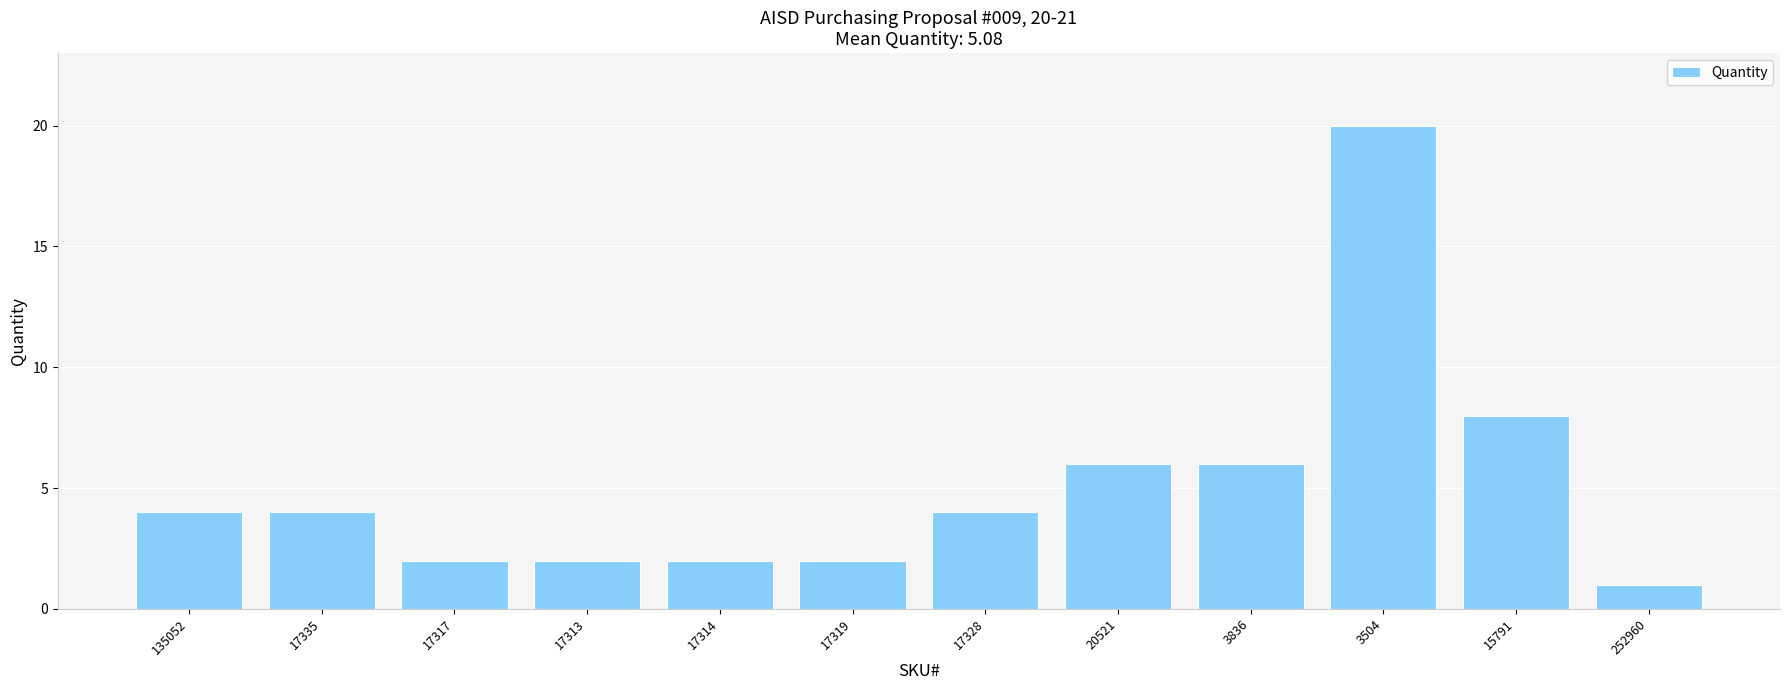

Which has a higher value, 3836 or 17317?

3836